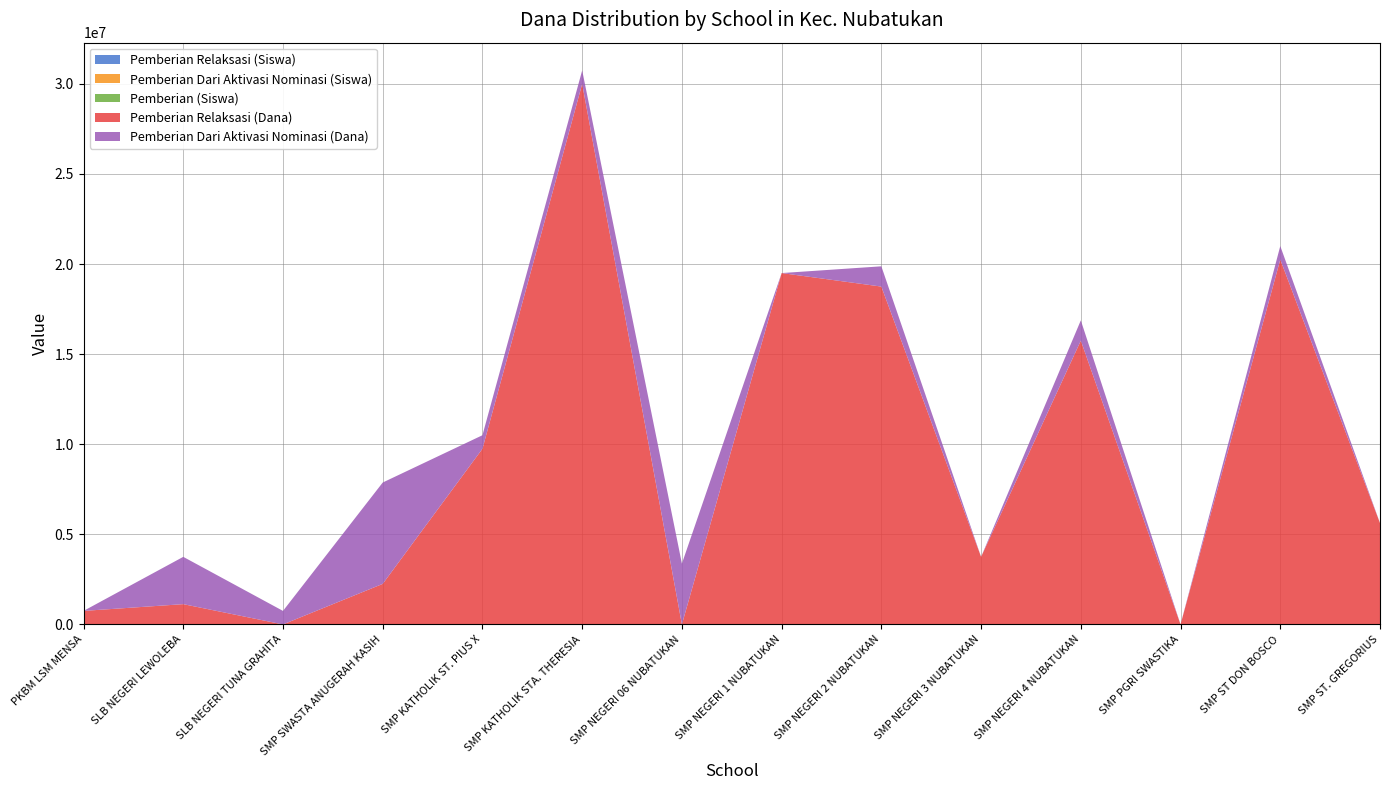

Reading right to left, list all the values displayed in this chart.

Pemberian Relaksasi (Siswa): 9	27	0	21	7	25	26	0	40	13	3	0	2	1
Pemberian Dari Aktivasi Nominasi (Siswa): 0	2	0	3	0	3	0	5	1	2	9	1	4	0
Pemberian (Siswa): 93	77	11	93	55	121	201	59	79	69	42	0	6	0
Pemberian Relaksasi (Dana): 5625000	20250000	0	15750000	3750000	18750000	19500000	0	30000000	9750000	2250000	0	1125000	750000
Pemberian Dari Aktivasi Nominasi (Dana): 0	750000	0	1125000	0	1125000	0	3375000	750000	750000	5625000	750000	2625000	0